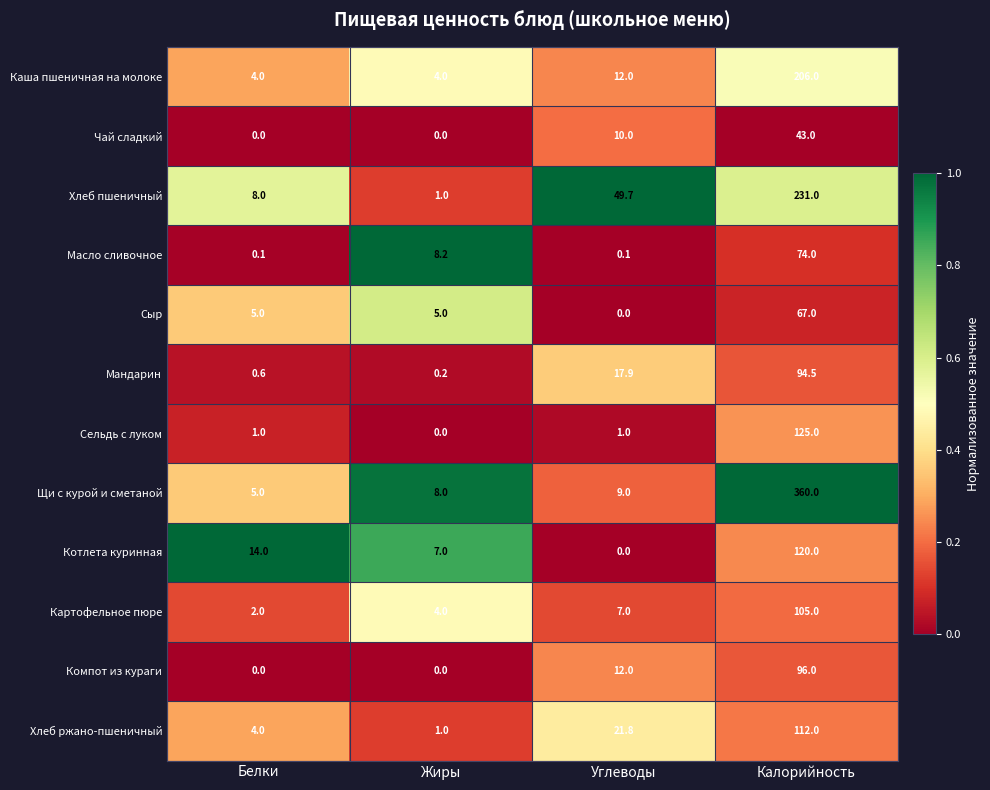

How many distinct data groups are displayed?

12